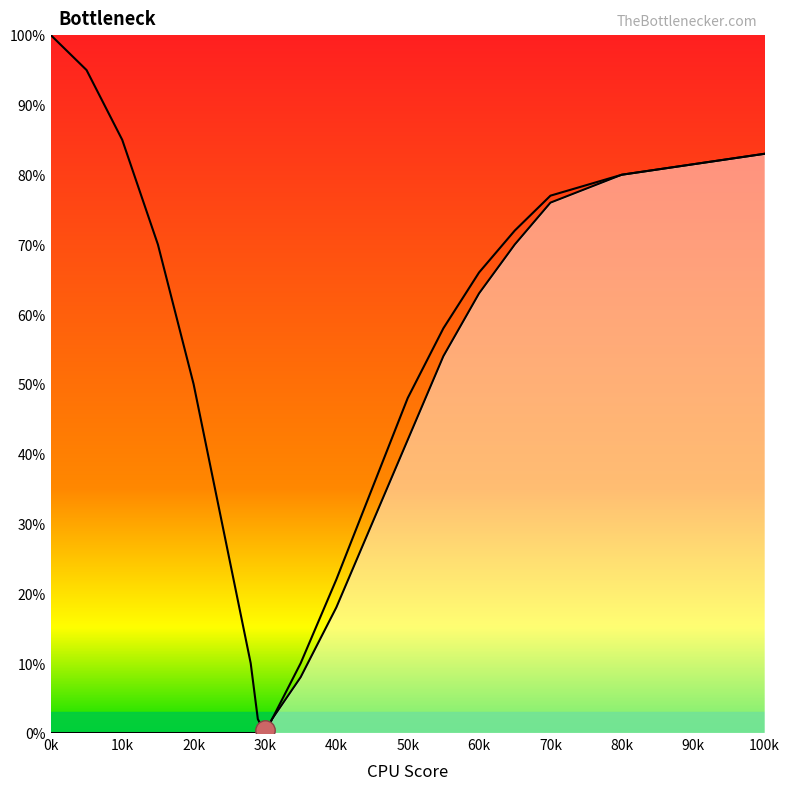

The Curve2 series shows 34 at 70k. True or false?

False